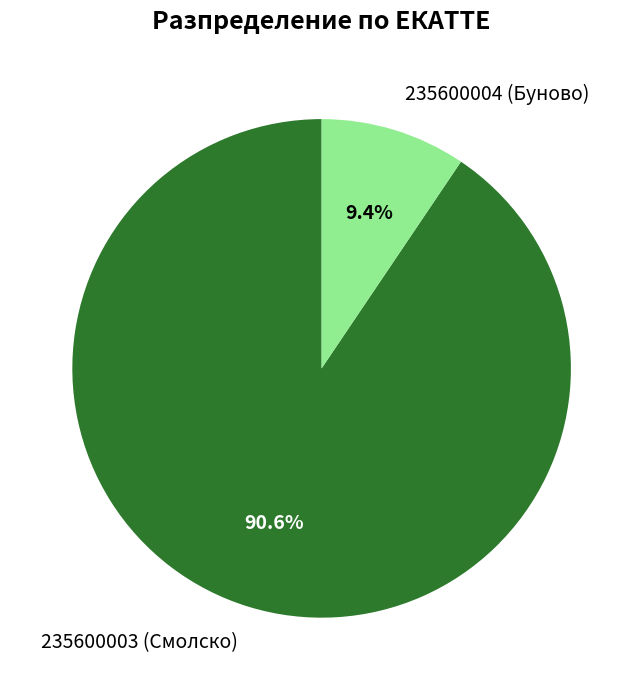

How many slices are in this pie chart?

2